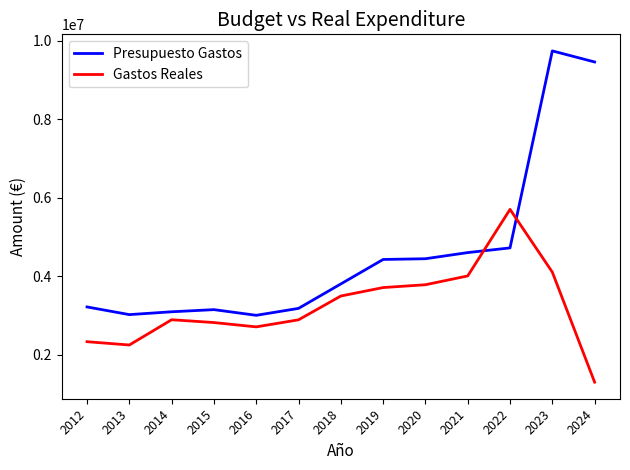

What is the approximate value of Gastos Reales at 2015?

2821788.2